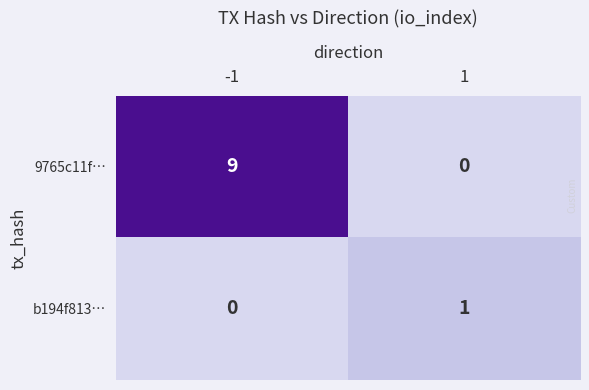

List the series in order of their peak value, lowest first.

b194f813…, 9765c11f…